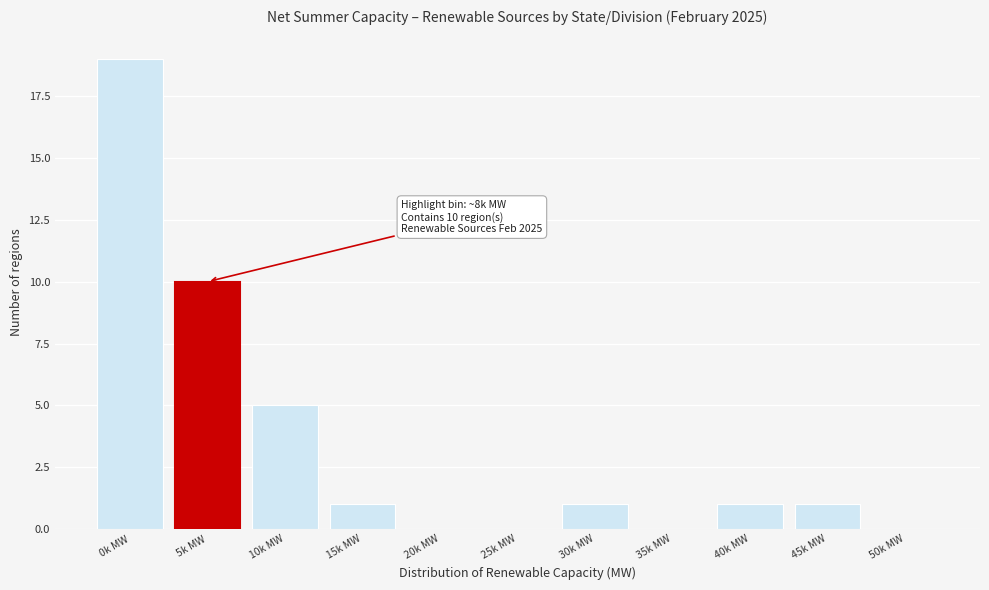

Reading left to right, list all the values displayed in this chart.

0k MW=19	5k MW=10	10k MW=5	15k MW=1	20k MW=0	25k MW=0	30k MW=1	35k MW=0	40k MW=1	45k MW=1	50k MW=0